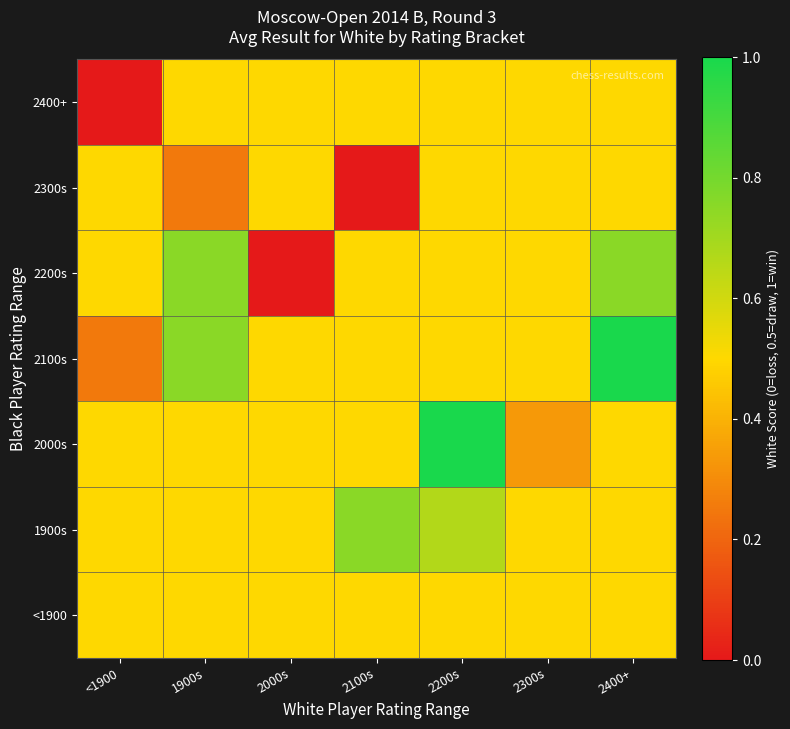

Between <1900 and 2300s, which is larger?

<1900